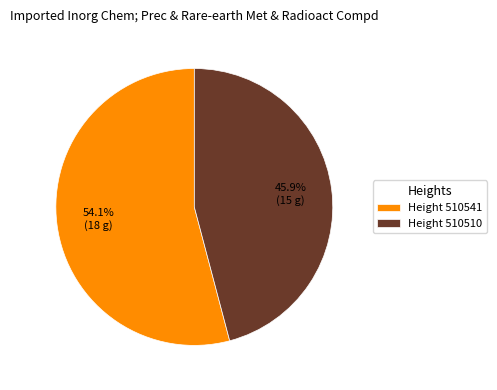

Which category has the smallest portion of the pie?

Height 510510